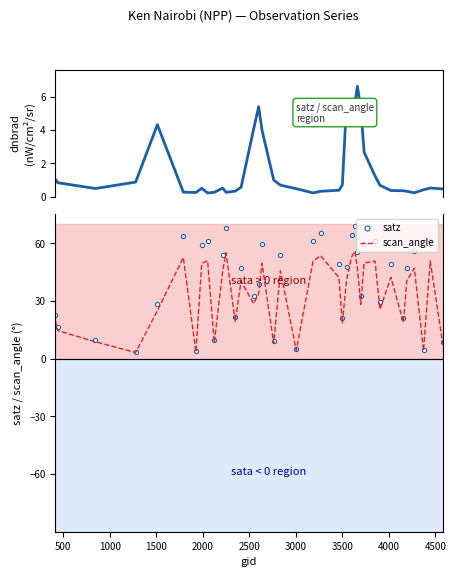

What is the lowest value of the satz series?

3.6